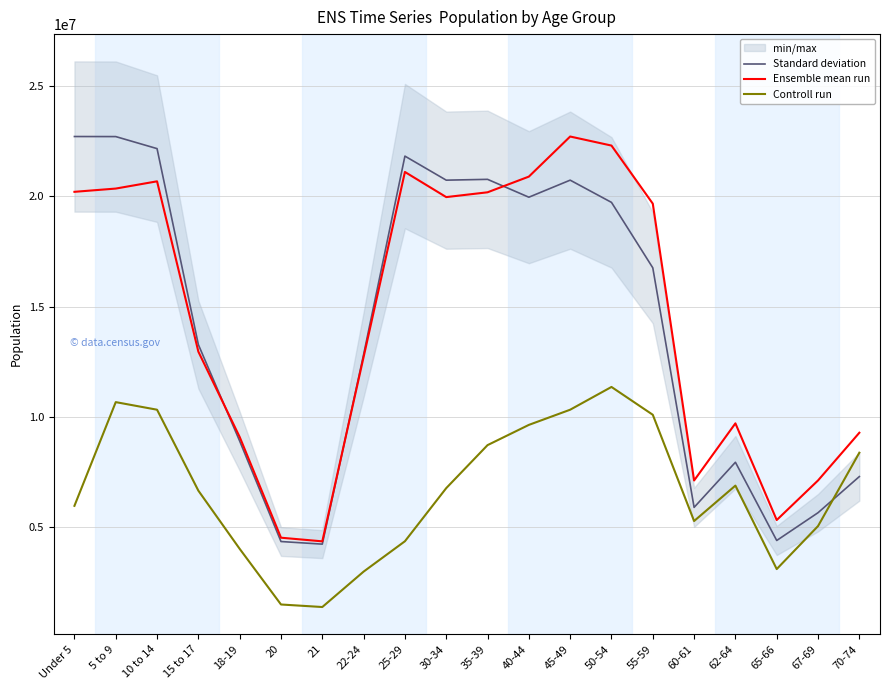

What is the sum of all Controll run values?

133384299.7